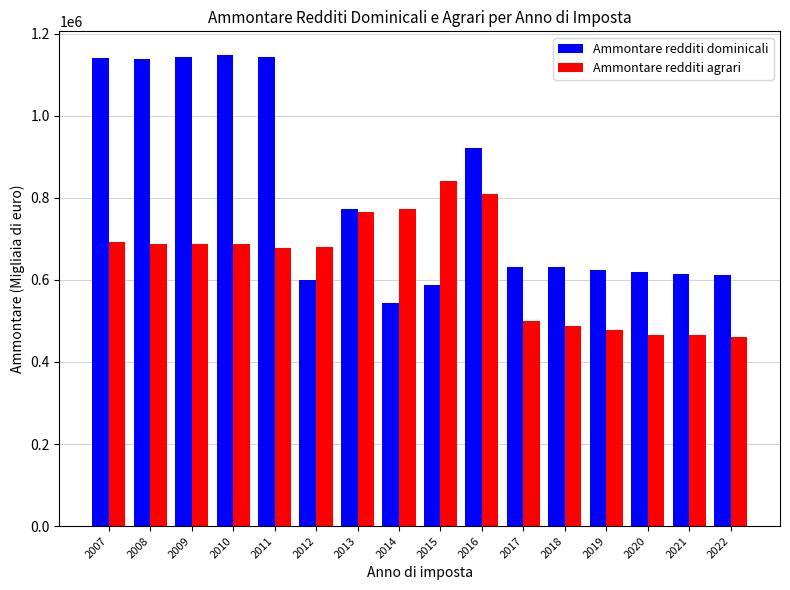

Are the bars horizontal?

No